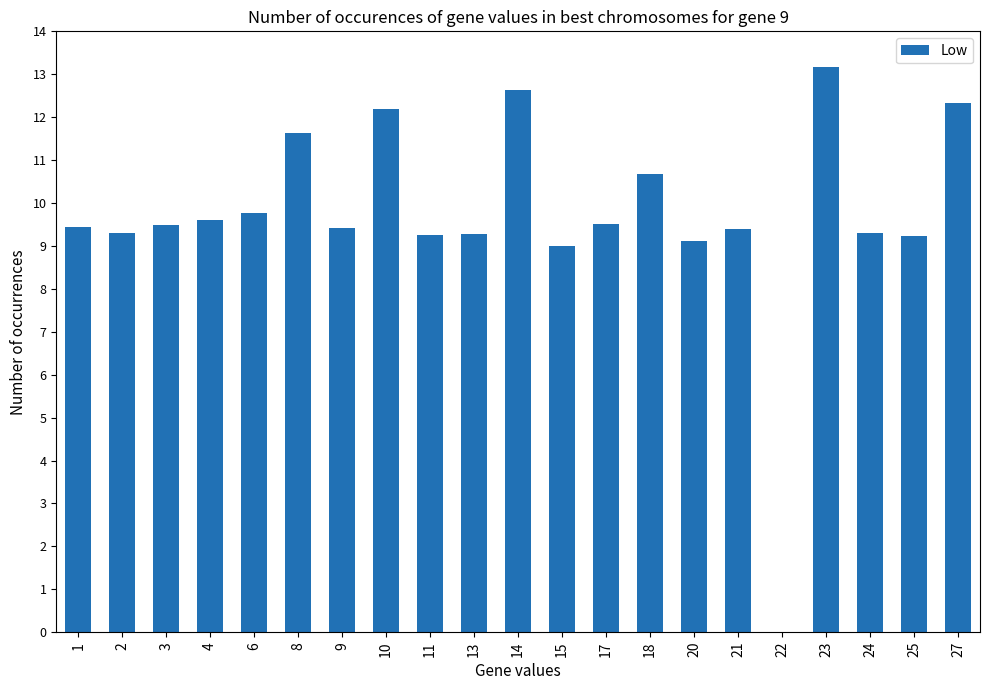

Between 3 and 23, which is larger?

23